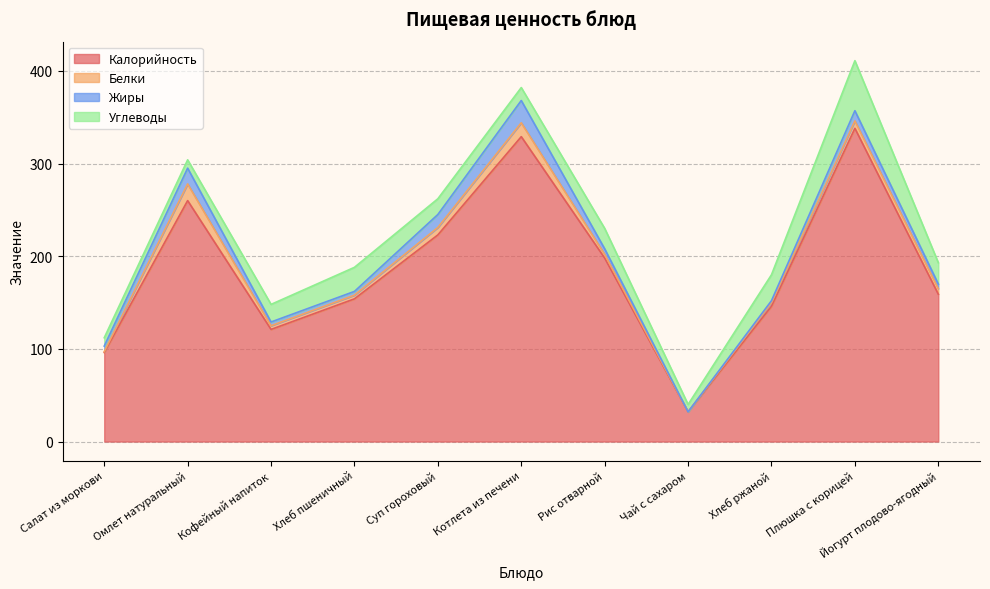

The Калорийность series shows 32 at Чай с сахаром. True or false?

True